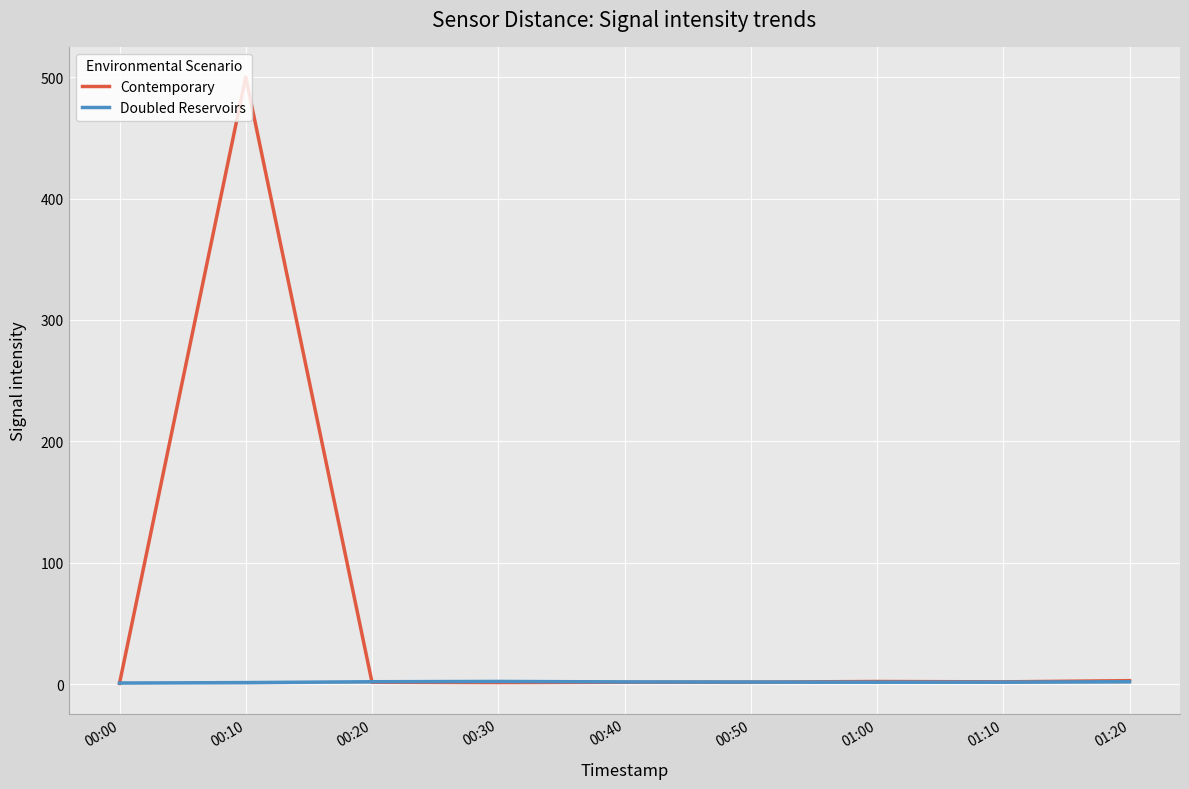

At which category is the sum across all series the highest?

00:10